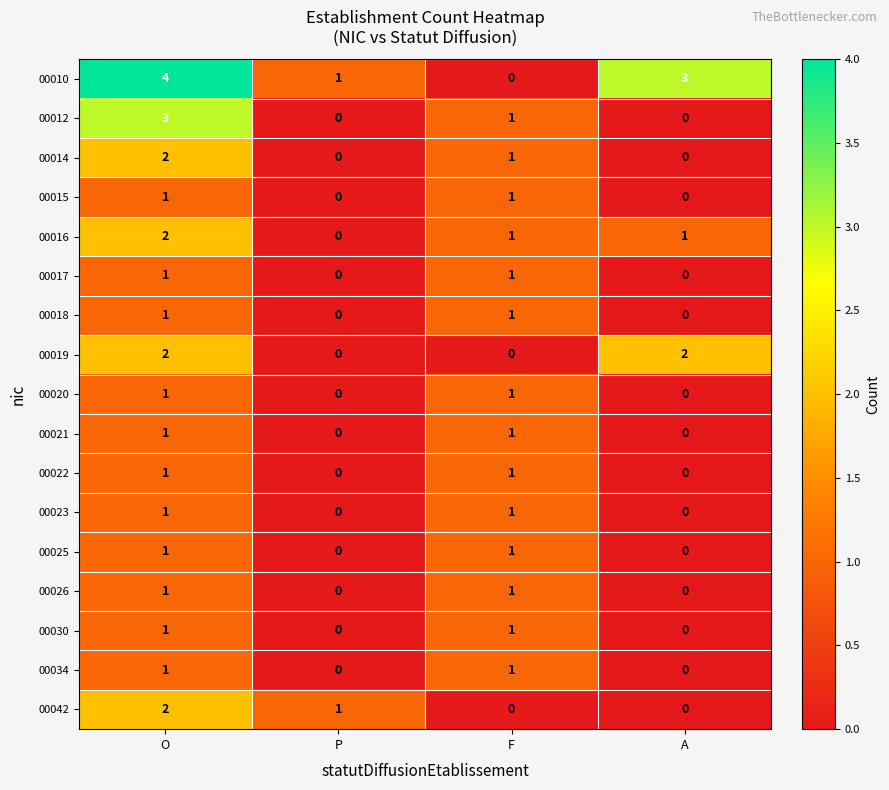

The value of 00017 at O is 1. True or false?

True